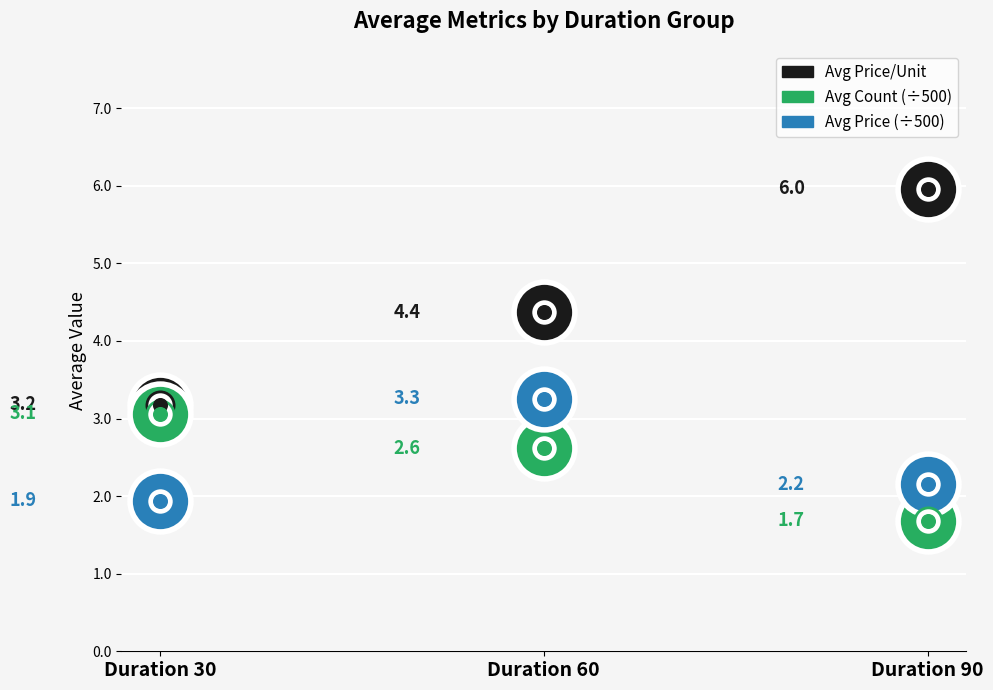

What are all the series names shown in the legend?

Avg Price/Unit, Avg Count (÷500), Avg Price (÷500)